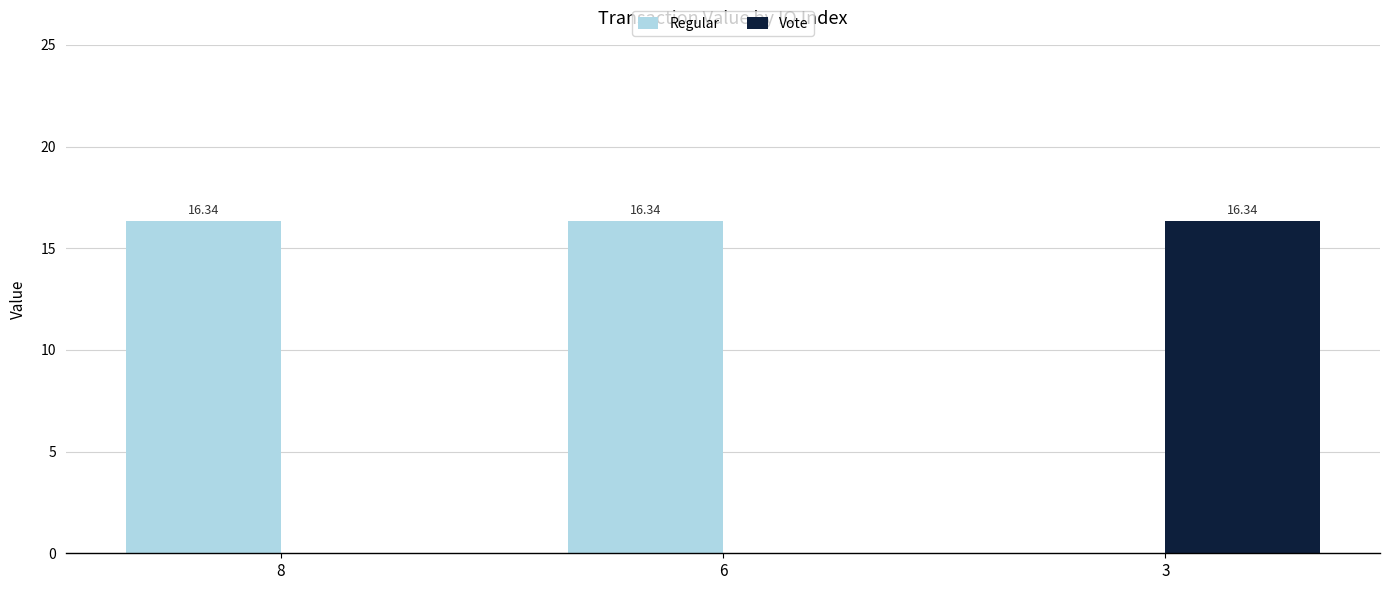

Reading left to right, transcribe all the data shown in this chart.

Regular: 16.3	16.3	0.0
Vote: 0.0	0.0	16.3